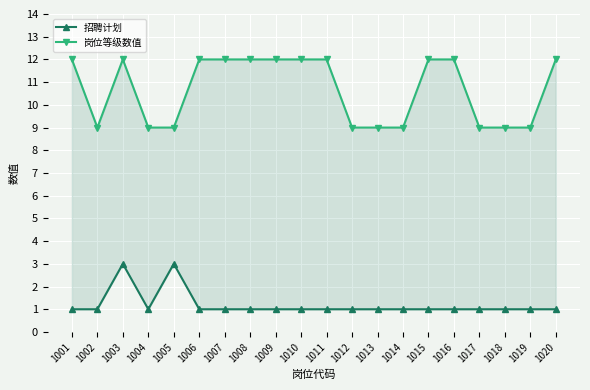

At which label does 招聘计划 reach its minimum?

1001